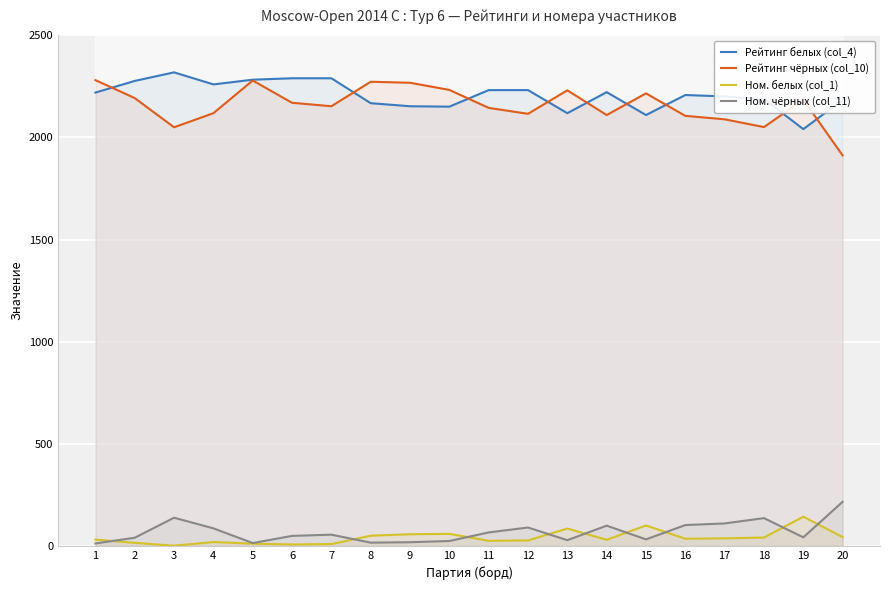

True or false: Ном. белых (col_1) and Рейтинг чёрных (col_10) intersect in this chart.

False